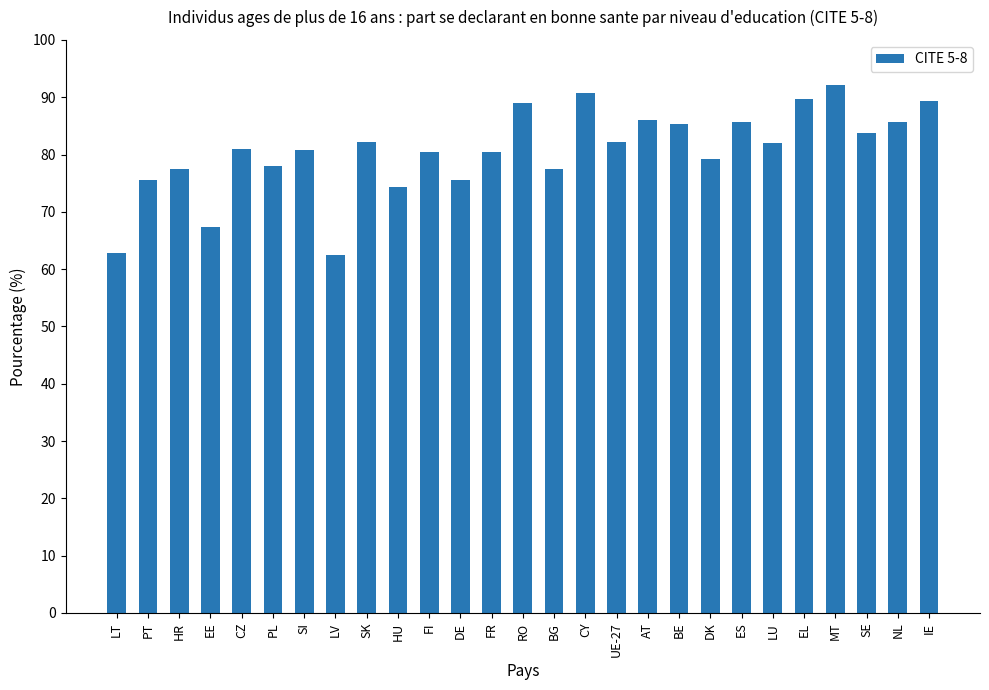

Read the value at BG.

77.5